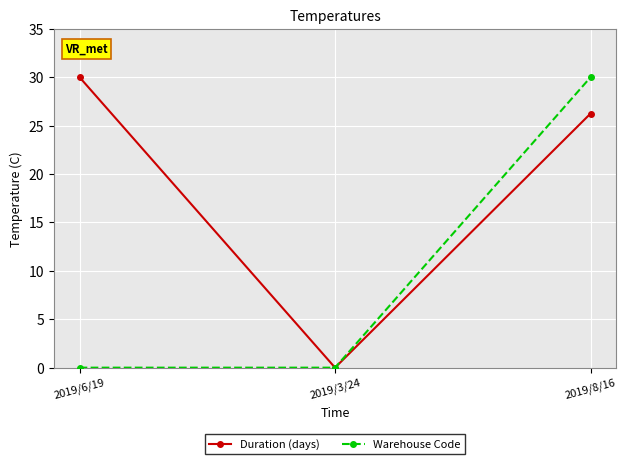

How many categories are shown in the chart?

3